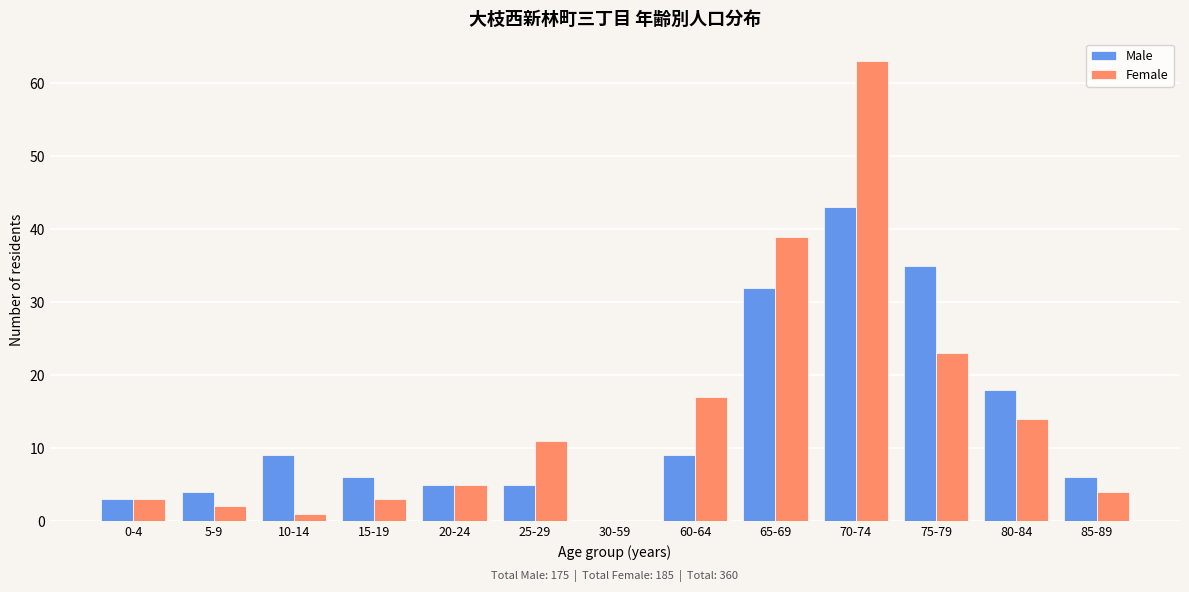

Reading right to left, transcribe all the data shown in this chart.

Male: 85-89=6	80-84=18	75-79=35	70-74=43	65-69=32	60-64=9	30-59=0	25-29=5	20-24=5	15-19=6	10-14=9	5-9=4	0-4=3
Female: 85-89=4	80-84=14	75-79=23	70-74=63	65-69=39	60-64=17	30-59=0	25-29=11	20-24=5	15-19=3	10-14=1	5-9=2	0-4=3